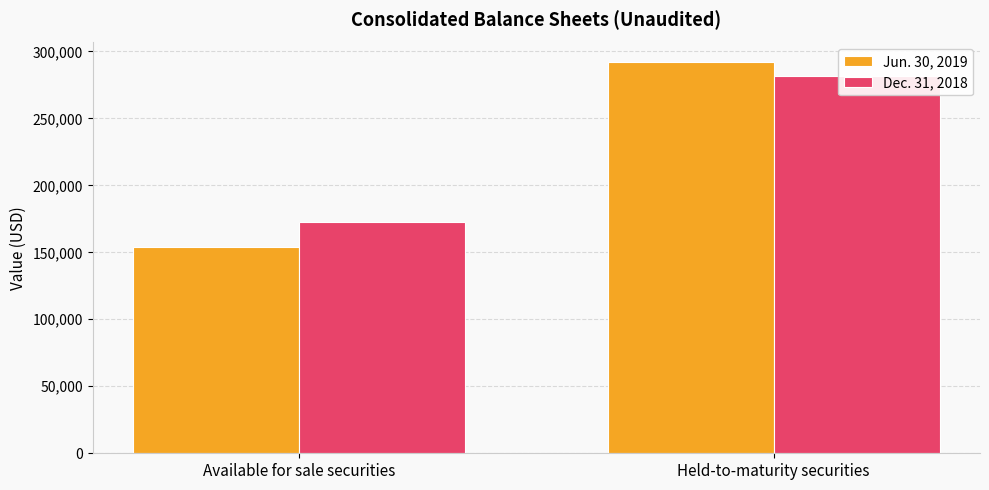

List the series in order of their overall mean, highest first.

Dec. 31, 2018, Jun. 30, 2019